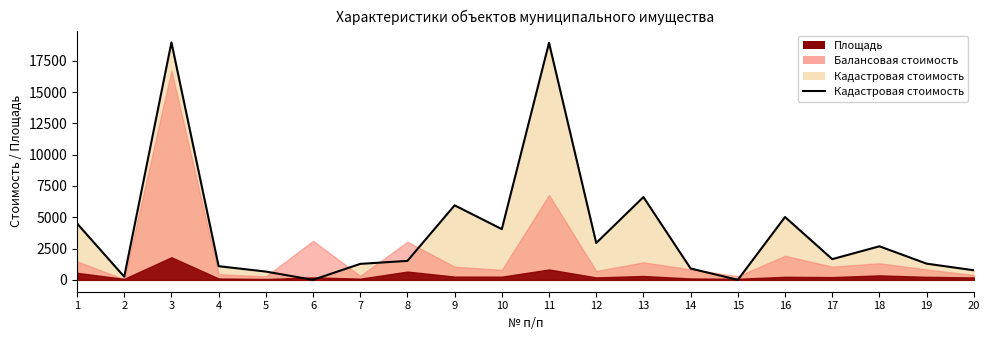

List the labels in order of value, largest first.

3, 11, 13, 9, 16, 1, 10, 12, 18, 17, 8, 19, 7, 4, 14, 20, 5, 2, 6, 15